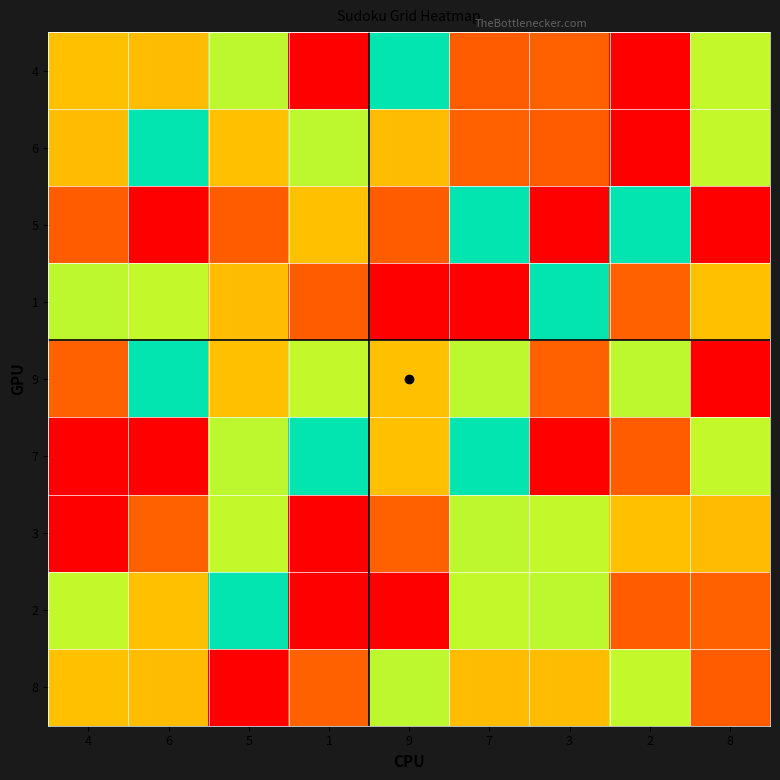

How many distinct data groups are displayed?

9